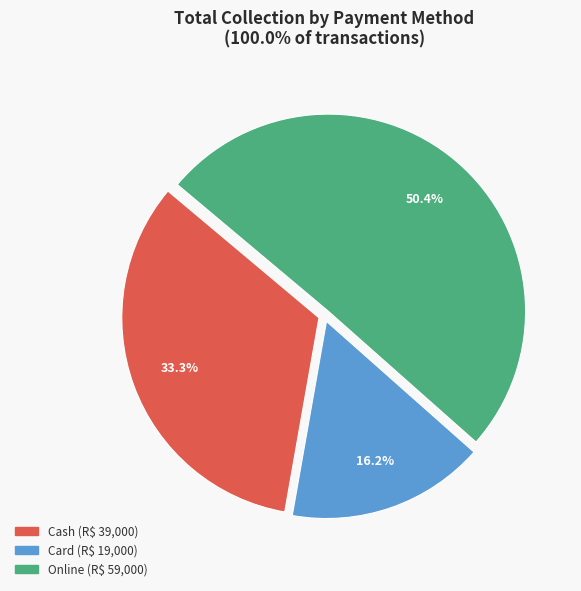

Rank the categories by value from highest to lowest.

Online, Cash, Card